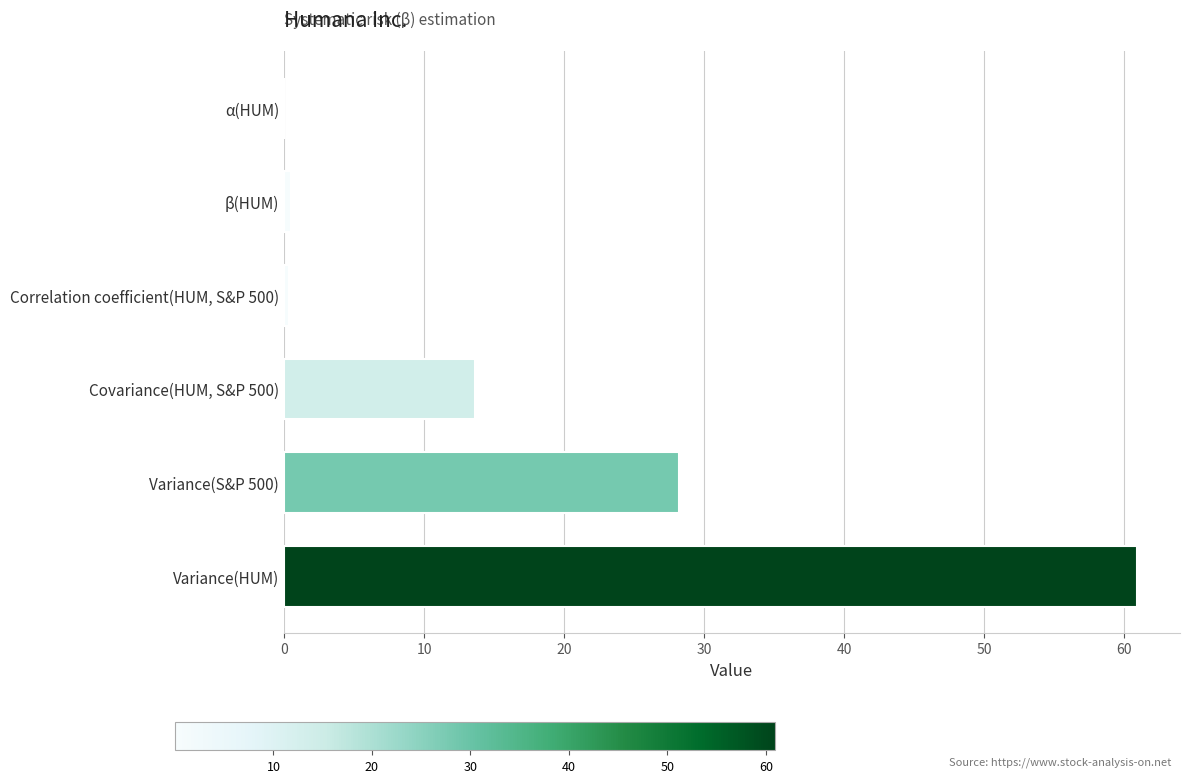

Where is the data nearest to the value 30?

Variance(S&P 500)